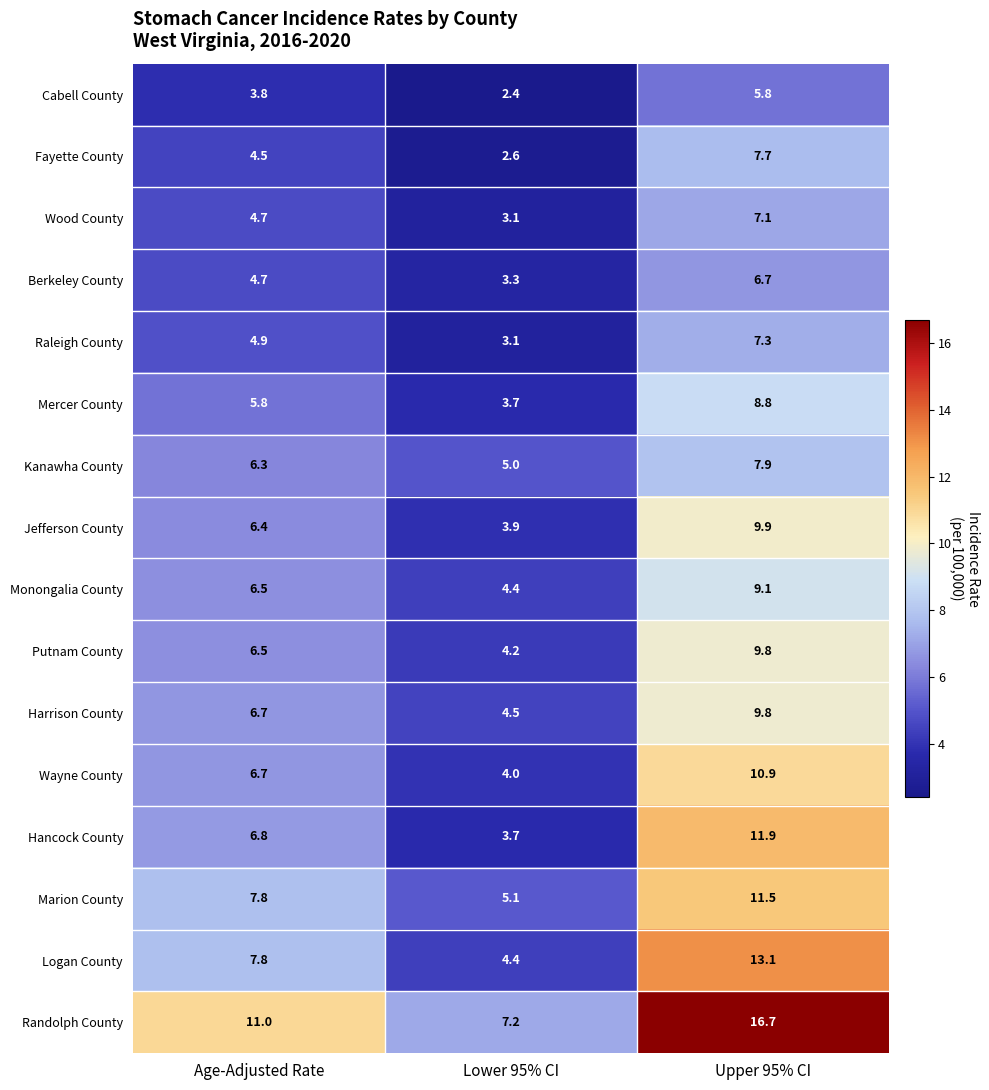

The Cabell County series shows 1.1 at Lower 95% CI. True or false?

False